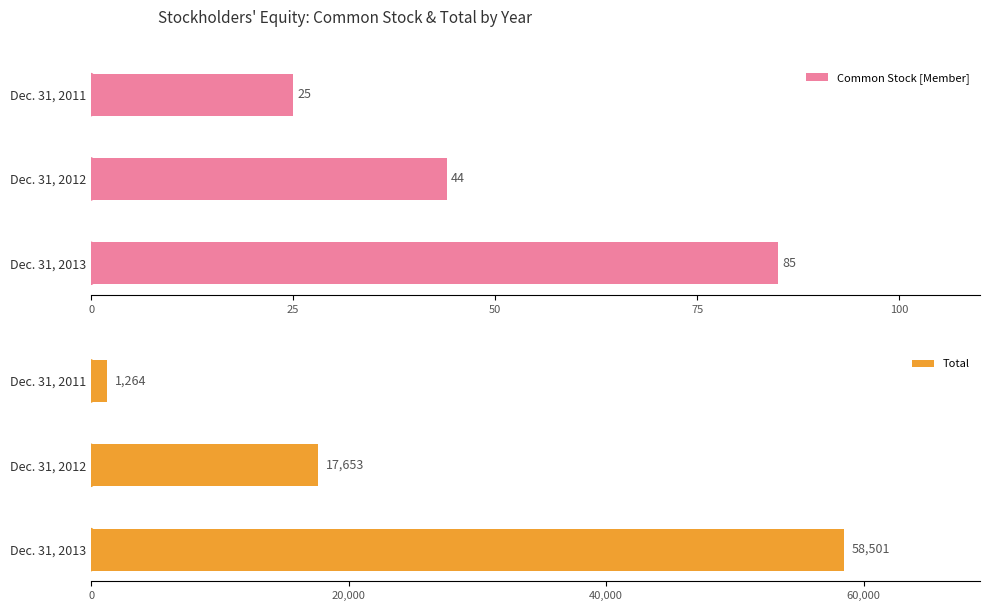

At how many categories does at least one series exceed 24786?

1